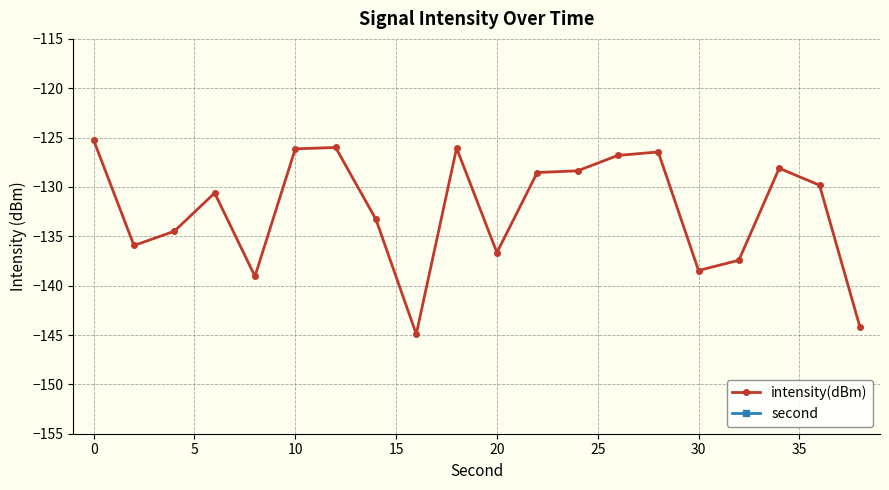

Is it true that intensity(dBm) equals -138.5 at 30?

True